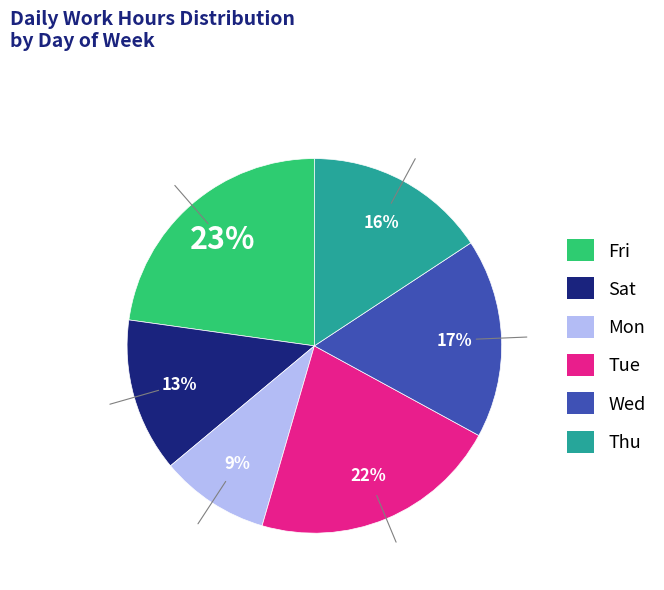

To the nearest percent, what is the average slice percentage?

17%